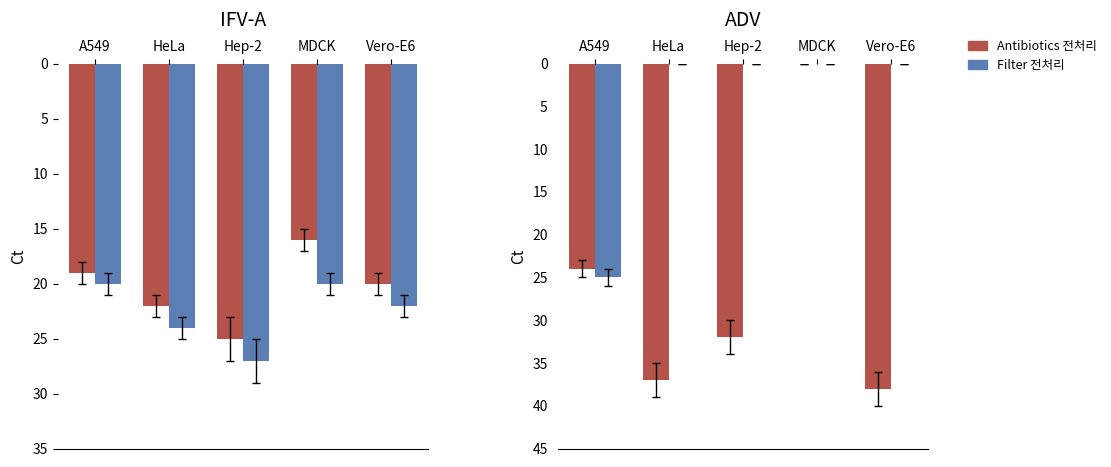

Is the value of Antibiotics 전처리 at Hep-2 greater than the value of Filter 전처리 at Hep-2?

Yes